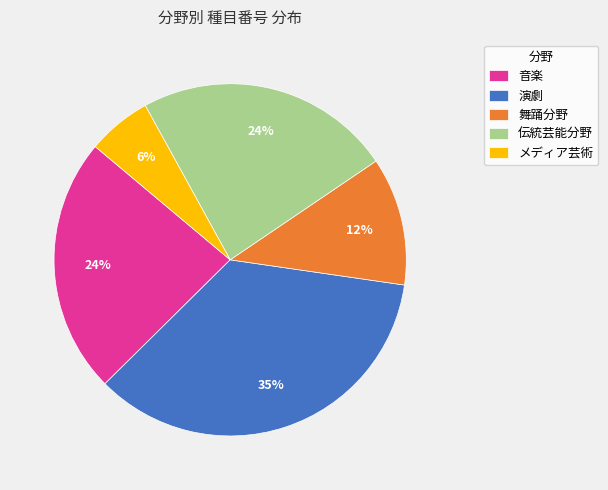

Is the sum of 音楽 and メディア芸術 greater than half?

No